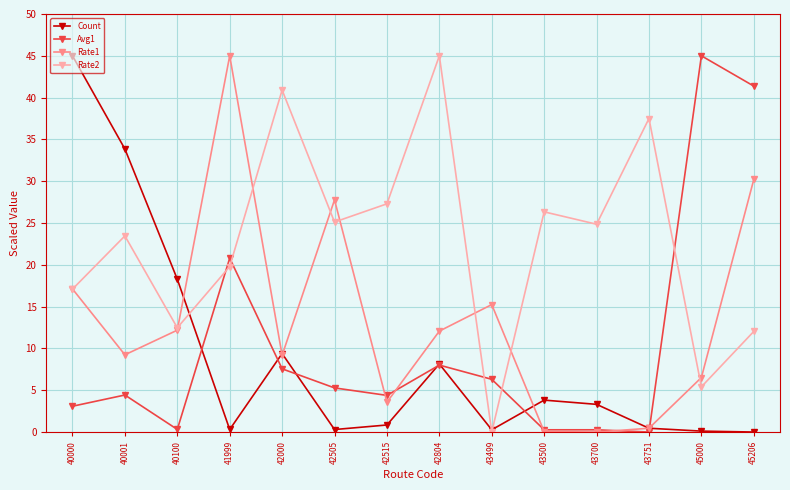

What is the value of the Count point at the 9th from the left?

0.3